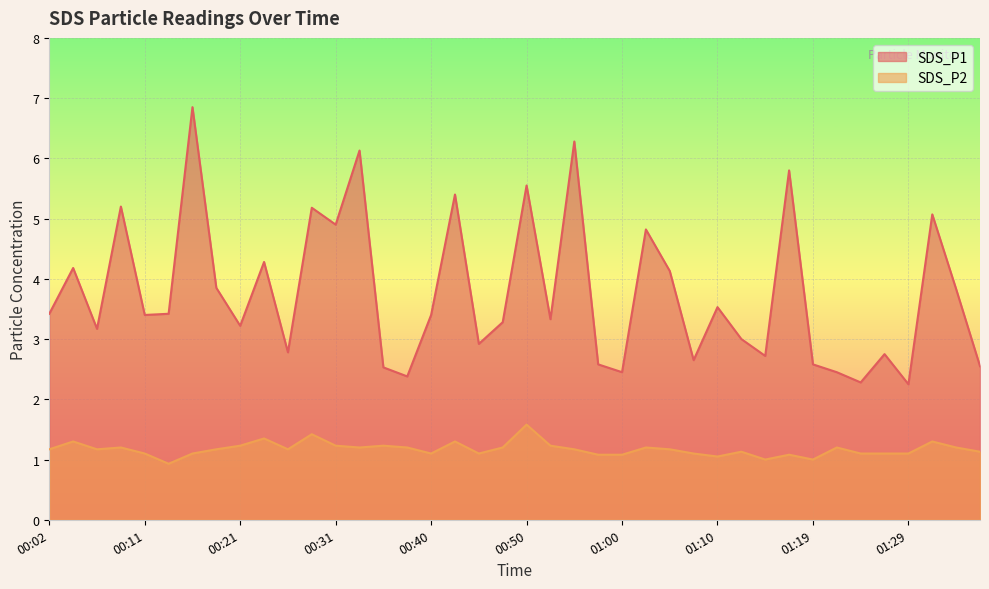

How many data points does each series have?

40